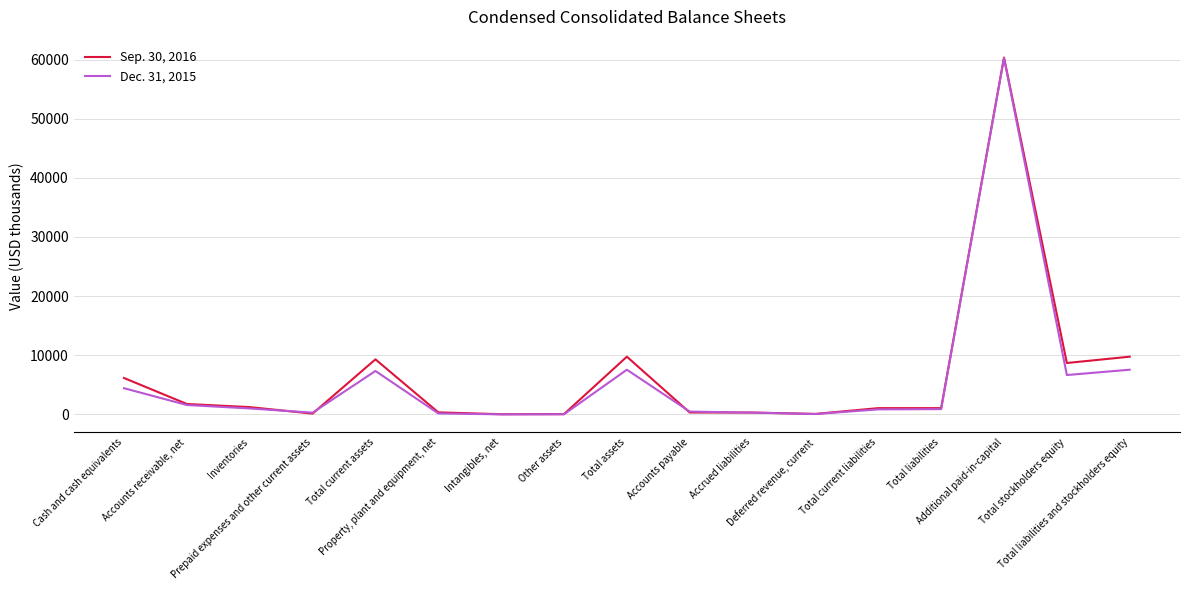

At which label does Dec. 31, 2015 first exceed 899?

Cash and cash equivalents